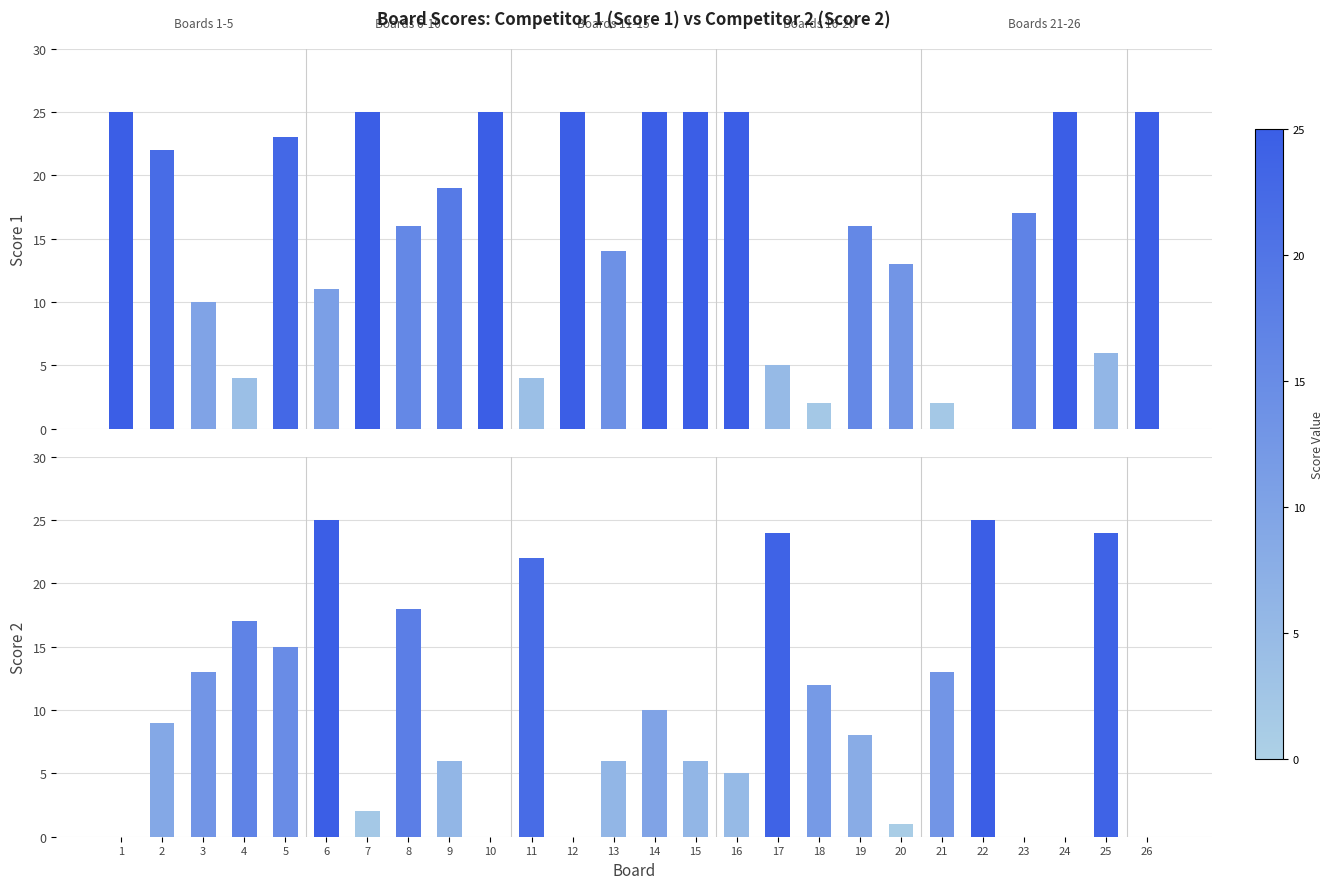

Between 8 and 3, which is larger?

8